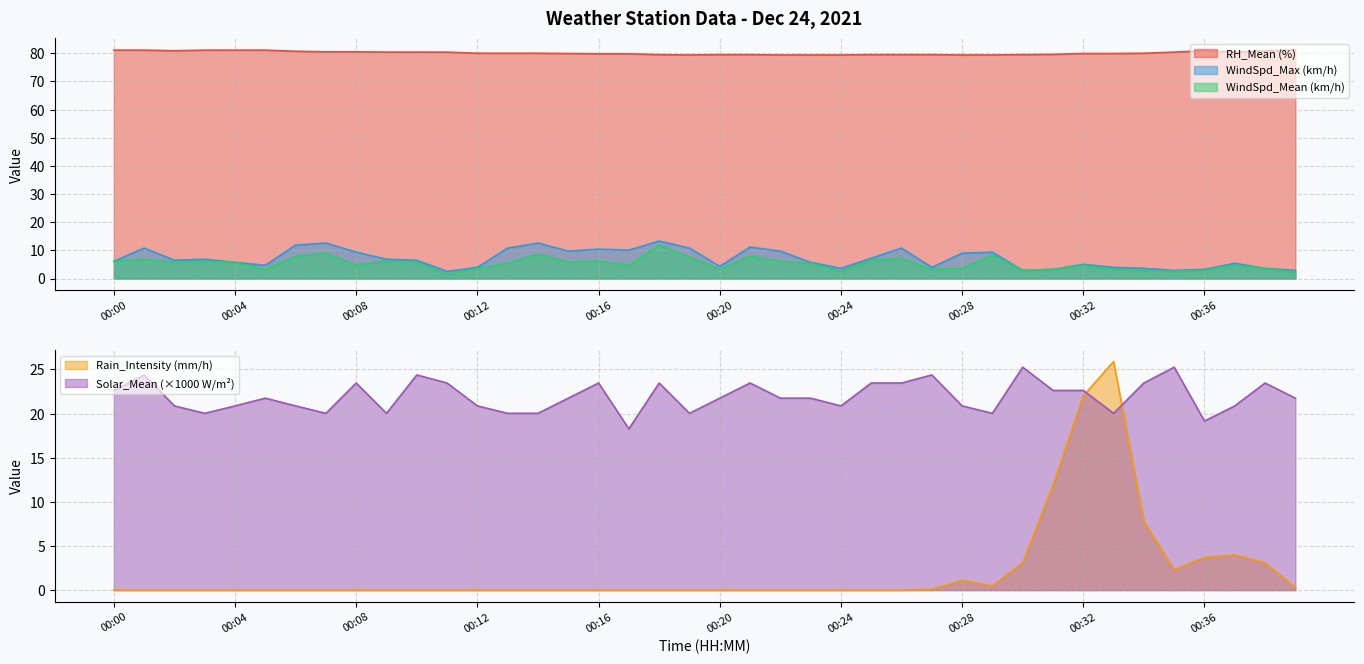

Which category has the lowest value in the Solar_Mean (W/m2) series?

00:17